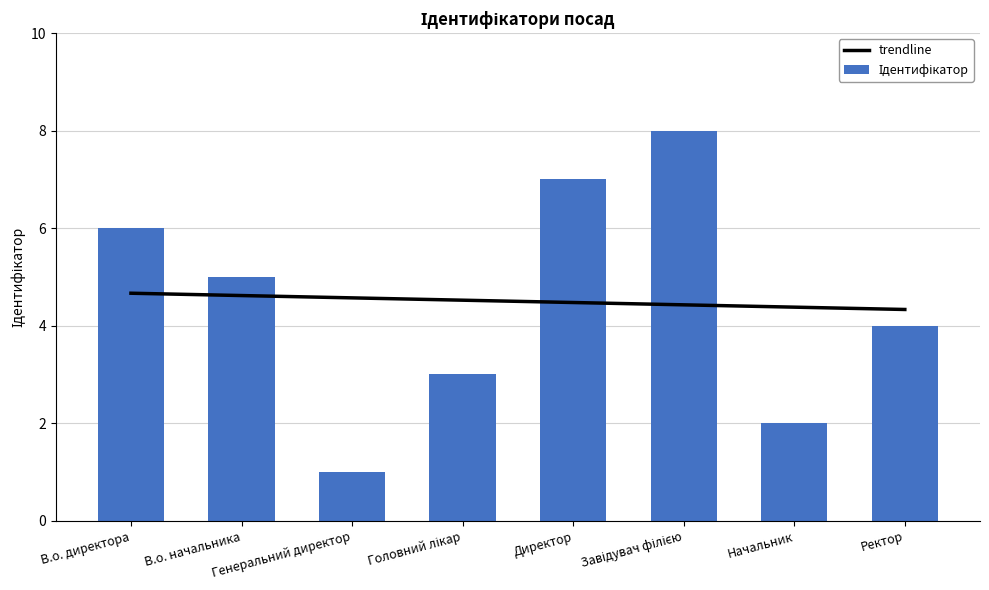

Is it true that trendline equals 0.9 at Головний лікар?

False